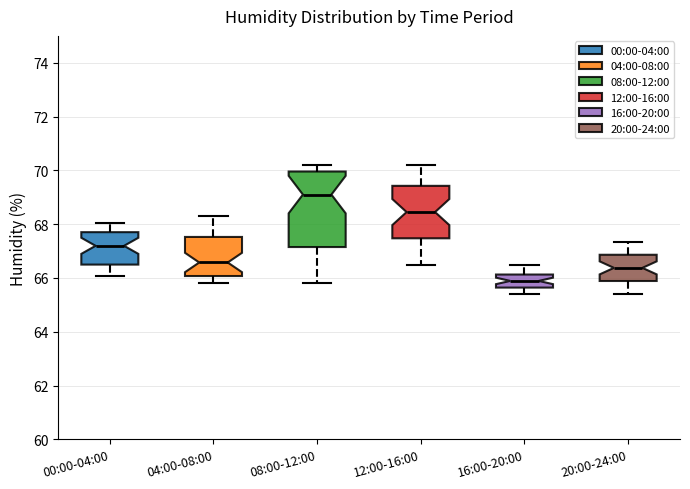

Reading left to right, transcribe this box plot: for each box, give where its median line is, the range the box spans, and where its two whiskers end, as read against the y-axis. The values are not printed on the chart, so give them approximately, as read against the axis.

00:00-04:00: median 67.2, box 66.4 to 67.8, whiskers 66.0 to 68.0
04:00-08:00: median 66.6, box 66.0 to 67.6, whiskers 65.8 to 68.4
08:00-12:00: median 69.2, box 67.2 to 70.0, whiskers 65.8 to 70.2
12:00-16:00: median 68.4, box 67.4 to 69.4, whiskers 66.6 to 70.2
16:00-20:00: median 65.8, box 65.6 to 66.2, whiskers 65.4 to 66.6
20:00-24:00: median 66.4, box 65.8 to 66.8, whiskers 65.4 to 67.4